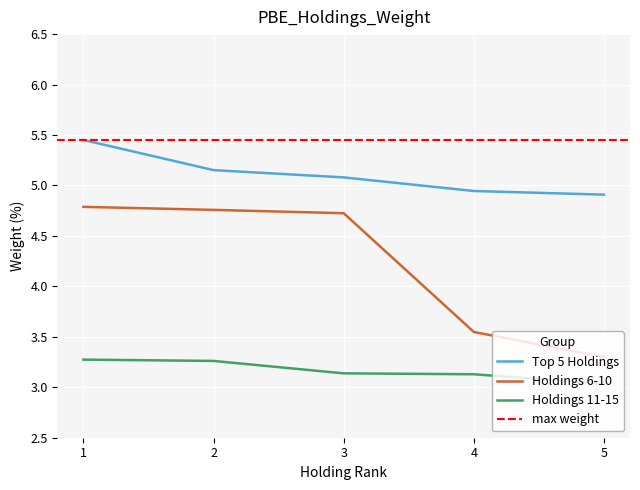

What is the sum of all Top 5 Holdings values?

25.5